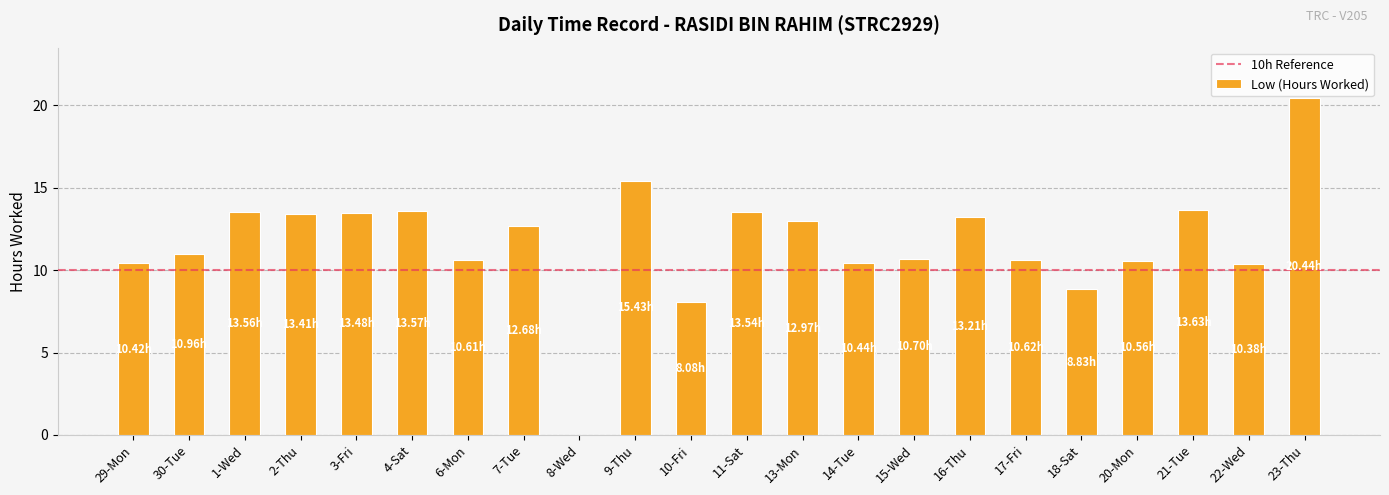

Reading left to right, transcribe all the data shown in this chart.

10.4	11.0	13.6	13.4	13.5	13.6	10.6	12.7	0.0	15.4	8.1	13.5	13.0	10.4	10.7	13.2	10.6	8.8	10.6	13.6	10.4	20.4